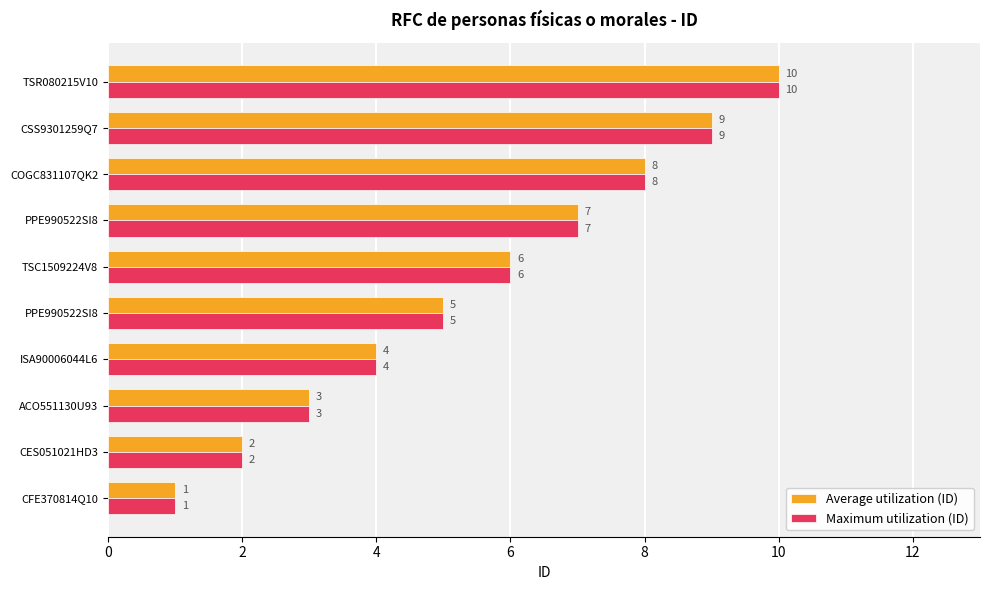

What are all the series names shown in the legend?

Average utilization (ID), Maximum utilization (ID)